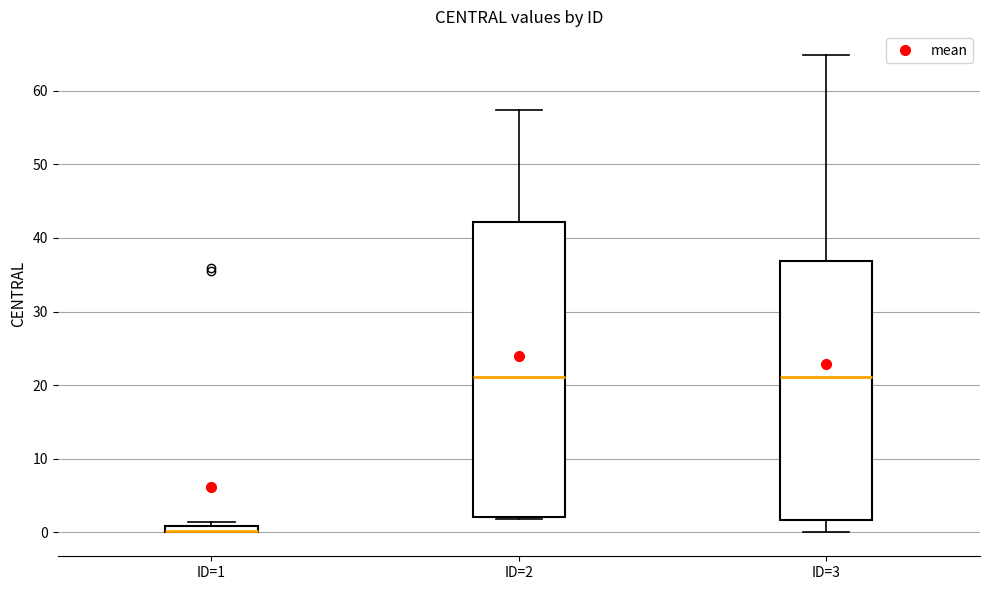

Comparing the boxes themselves (not the whiskers), which one is the tallest?

ID=2